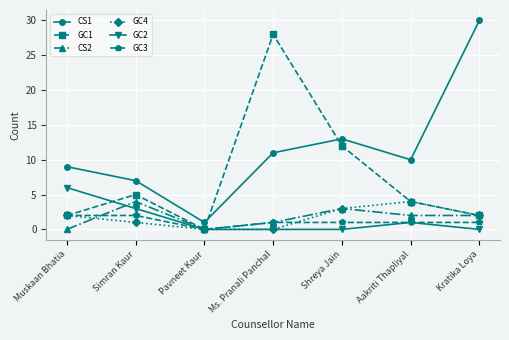

What is the value of the GC3 point at the 6th from the left?

1